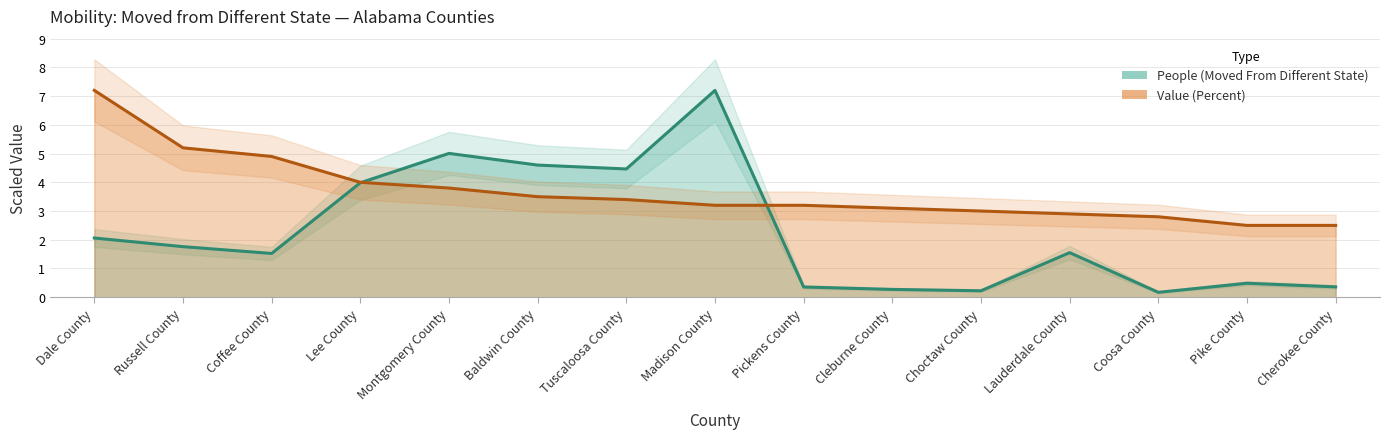

What is the value of the People (Moved From Different State) point at the 7th from the left?

4.5